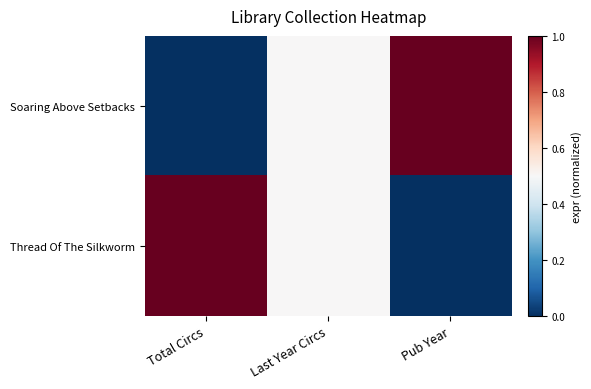

Reading right to left, what are all the values shown in this chart?

Soaring Above Setbacks: Pub Year=1.0	Last Year Circs=0.5	Total Circs=0.0
Thread Of The Silkworm: Pub Year=0.0	Last Year Circs=0.5	Total Circs=1.0